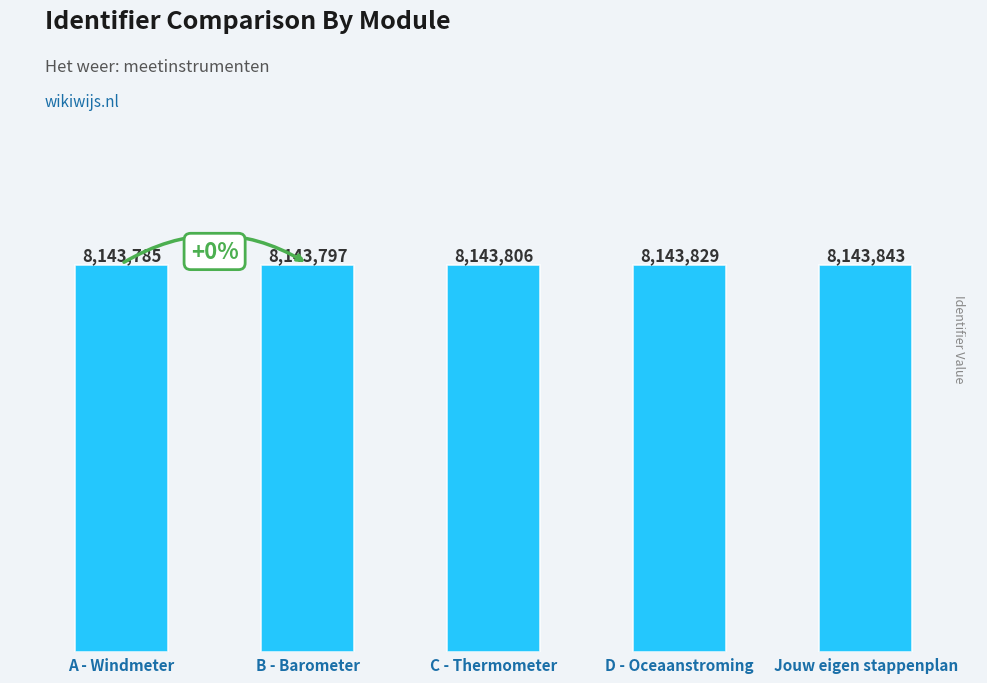

Are the bars horizontal?

No